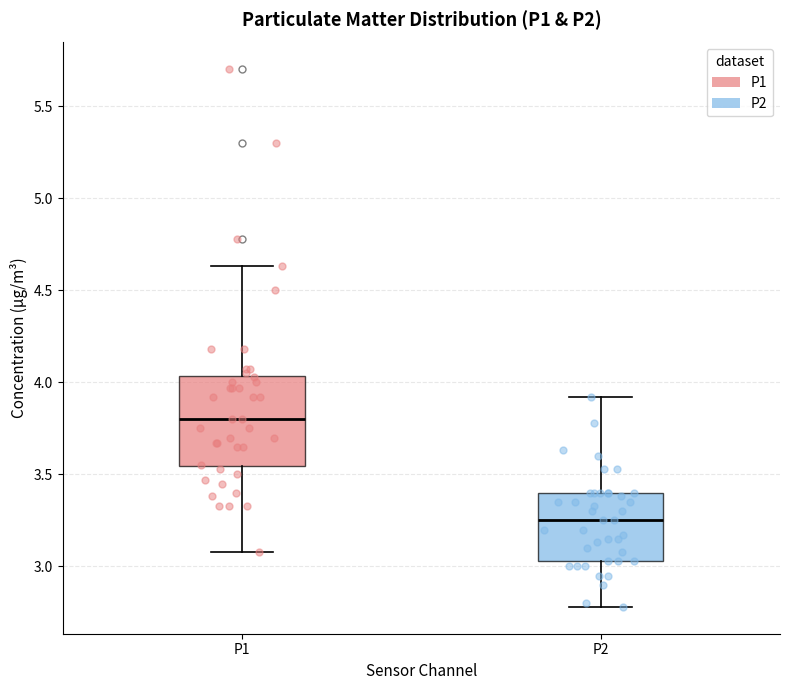

Where does the lower whisker of the box for P2 end on the y-axis? The values are not printed on the chart, so give them approximately, as read against the axis.

2.80